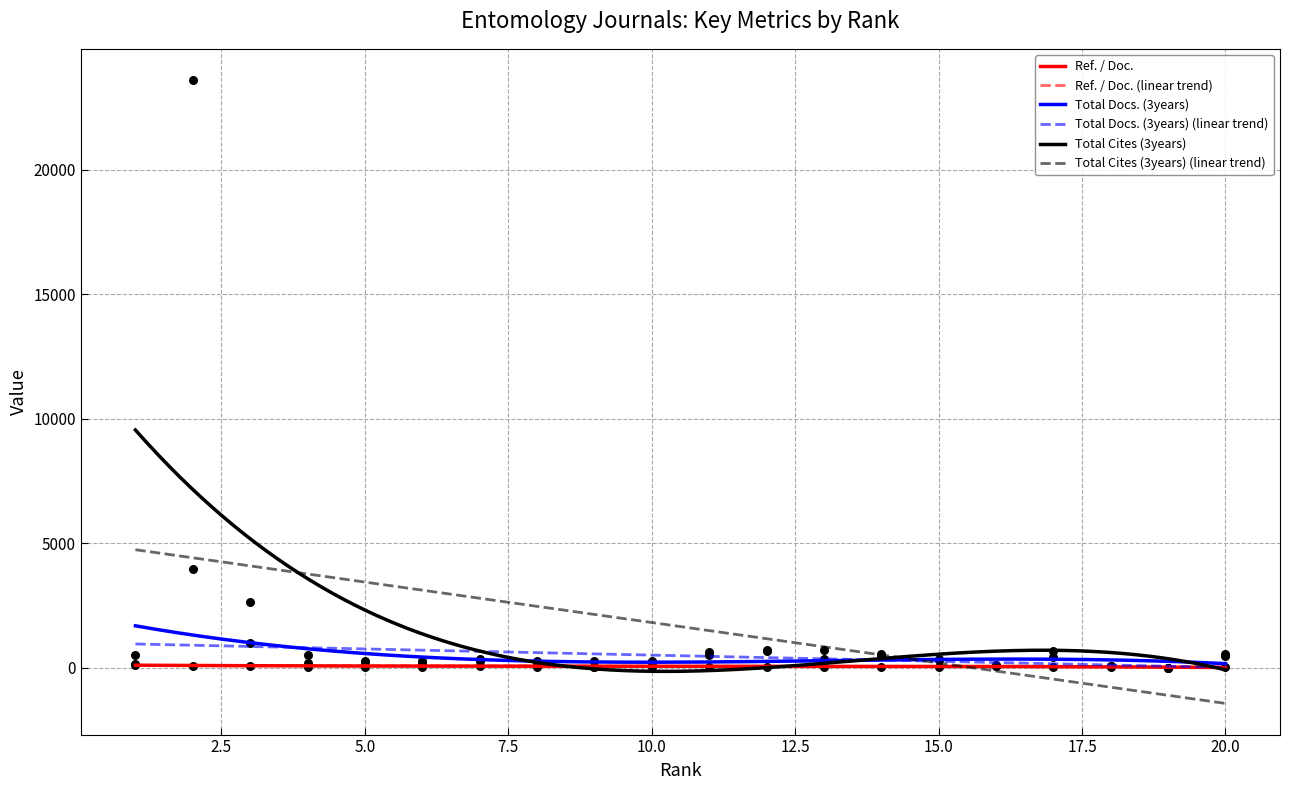

Which series reaches the maximum Y coordinate?

Total Cites (3years)